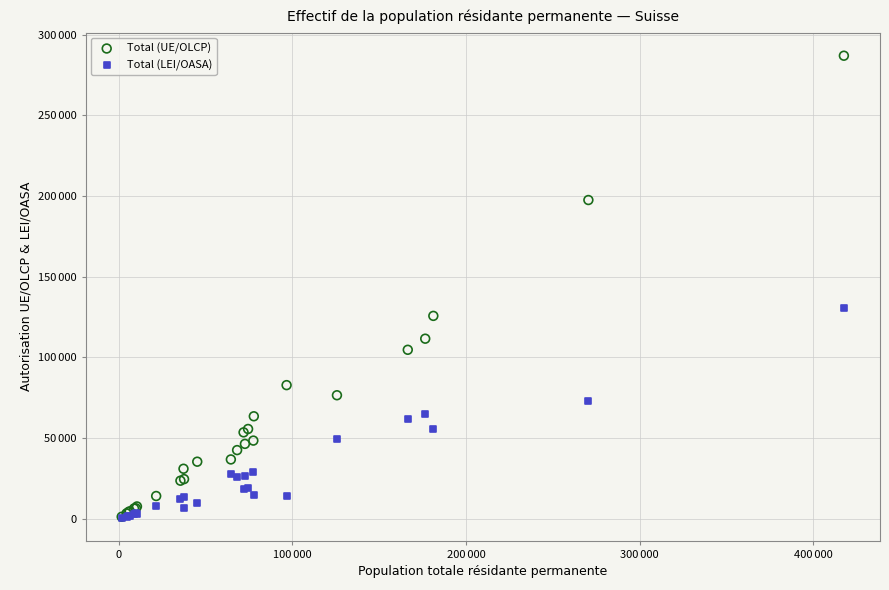

What are all the series names shown in the legend?

Total (UE/OLCP), Total (LEI/OASA)